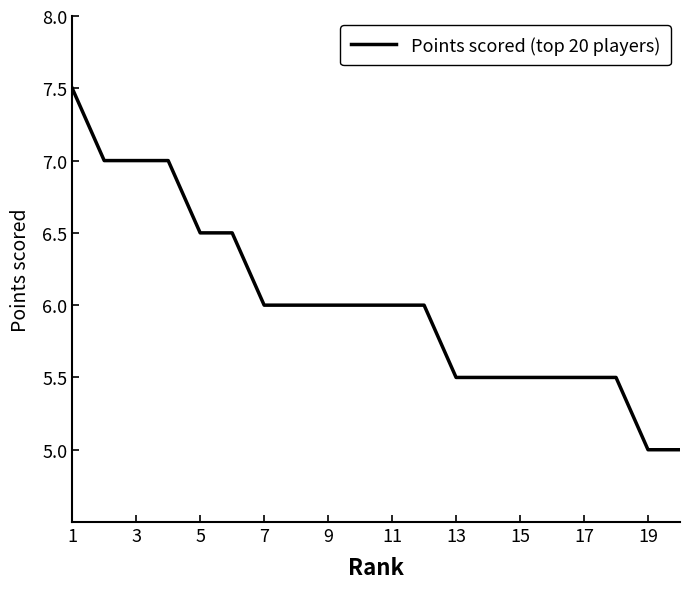

What is the difference between the maximum and minimum values?

2.5